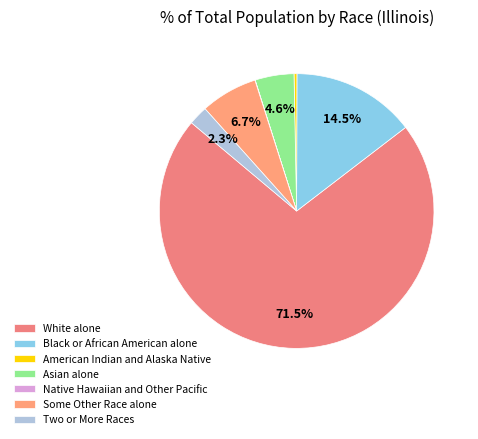

Between American Indian and Alaska Native and Black or African American alone, which is larger?

Black or African American alone